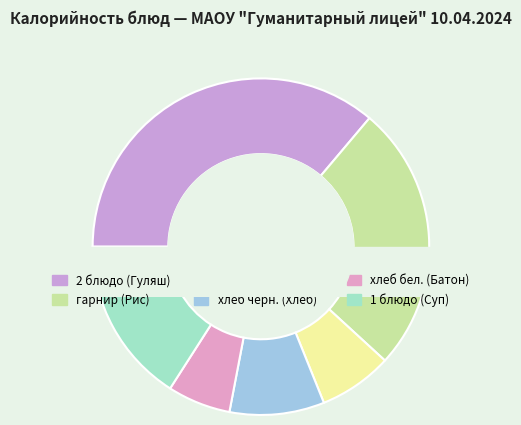

Rank the categories by value from lowest to highest.

хлеб бел. (Батон), гор.напиток (Чай), хлеб черн. (Хлеб), 1 блюдо (Суп), гарнир (Рис), 2 блюдо (Гуляш)